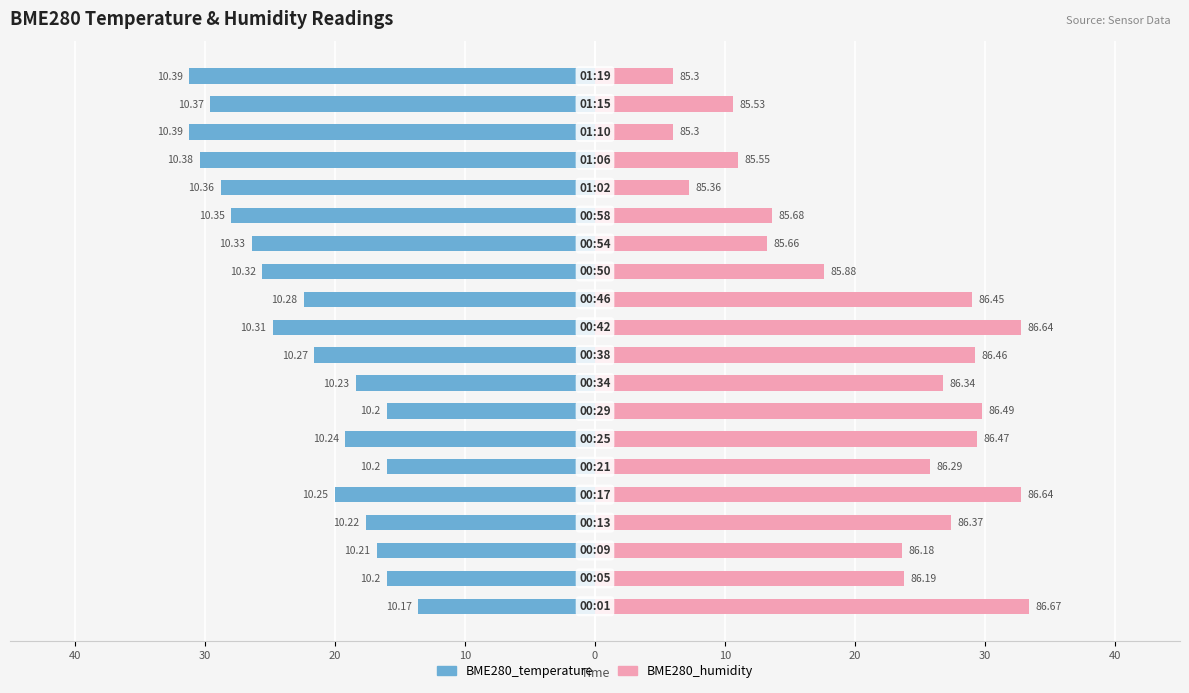

How many data points in BME280_temperature are less than -21?

11